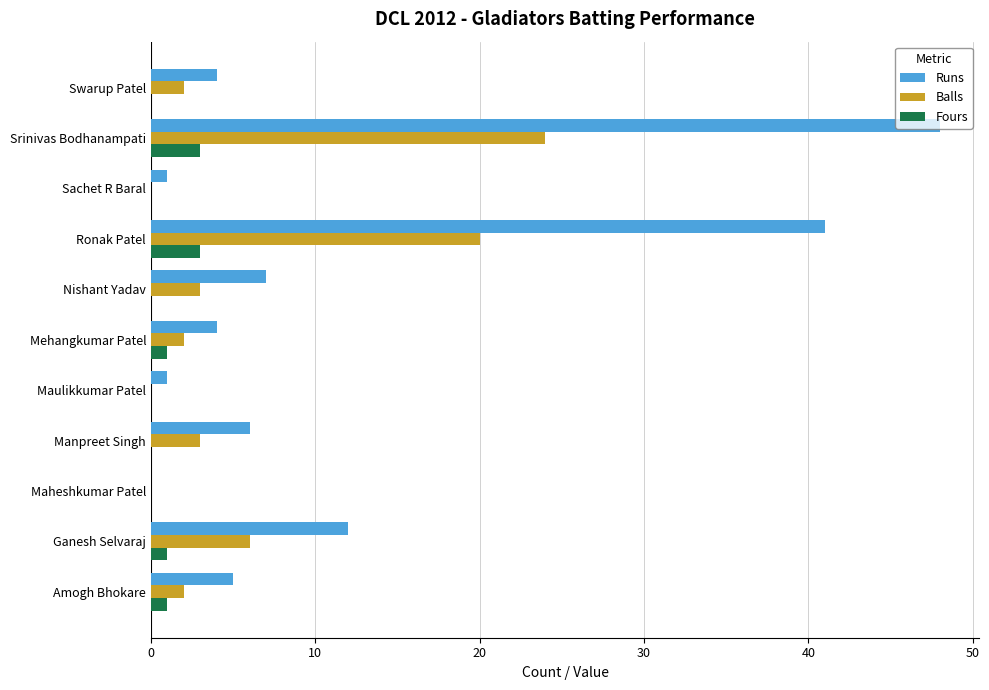

Is it true that Balls equals 6 at Ganesh Selvaraj?

True